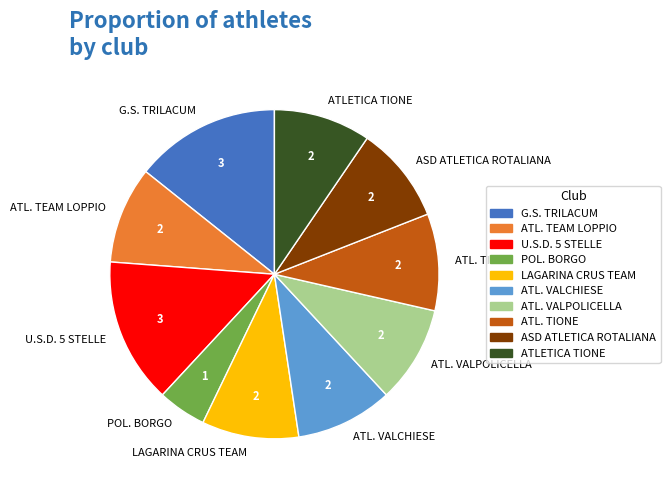

Is it true that POL. BORGO is 5% of the pie?

True